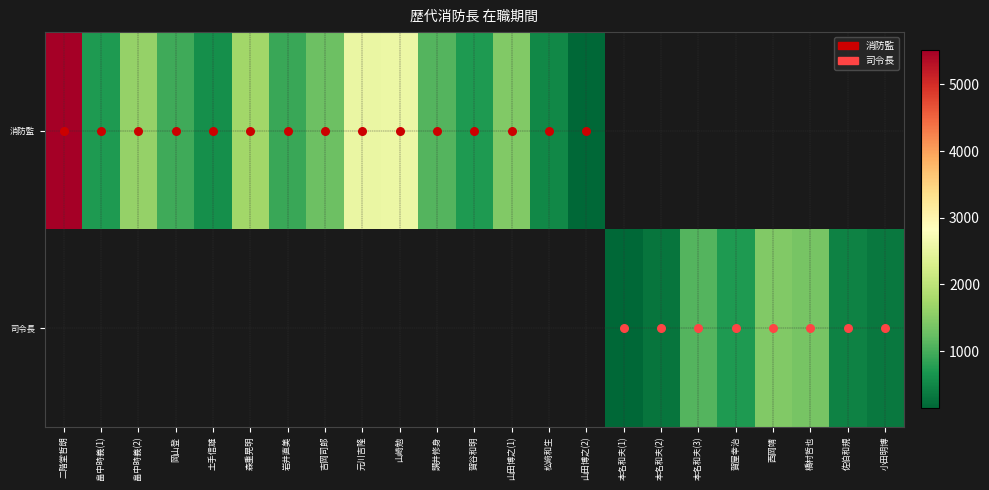

Reading left to right, transcribe all the data shown in this chart.

消防監: 二階堂哲朗=5509	畠中時義(1)=729	畠中時義(2)=1612	岡山登=950	土手信雄=600	森重晃明=1734	岩井直美=912	吉岡司郎=1282	元川吉隆=2551	山崎勉=2556	讃井修身=1095	賀谷和明=729	山田博之(1)=1460	松﨑和生=503	山田博之(2)=144	本名和夫(1)=0	本名和夫(2)=0	本名和夫(3)=0	賀屋幸治=0	西岡靖=0	橋村哲也=0	佐伯和規=0	小田明博=0
司令長: 二階堂哲朗=0	畠中時義(1)=0	畠中時義(2)=0	岡山登=0	土手信雄=0	森重晃明=0	岩井直美=0	吉岡司郎=0	元川吉隆=0	山崎勉=0	讃井修身=0	賀谷和明=0	山田博之(1)=0	松﨑和生=0	山田博之(2)=0	本名和夫(1)=145	本名和夫(2)=300	本名和夫(3)=1094	賀屋幸治=730	西岡靖=1460	橋村哲也=1370	佐伯和規=454	小田明博=348